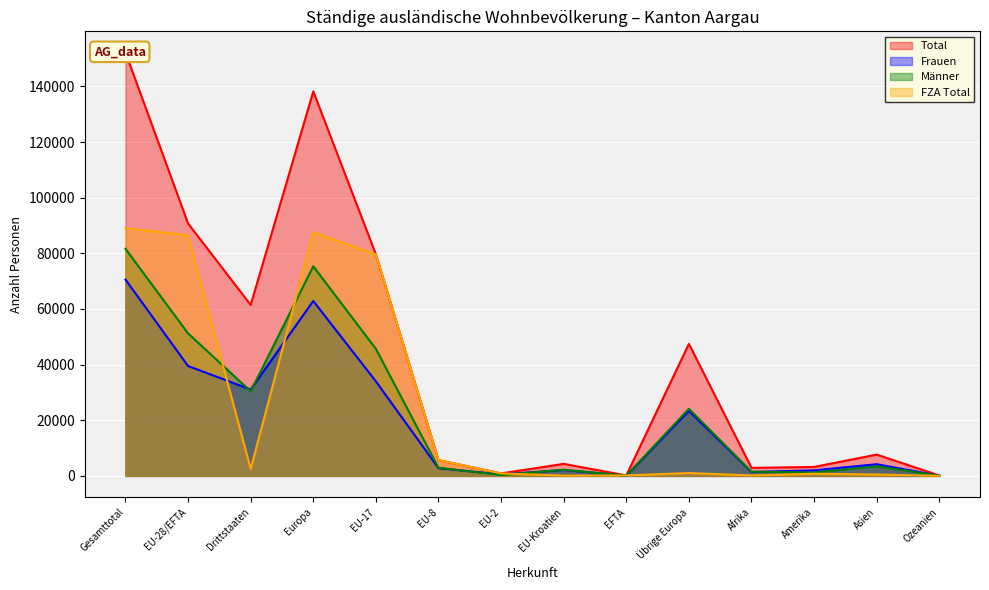

Is it true that Total equals 73085 at Gesamttotal?

False